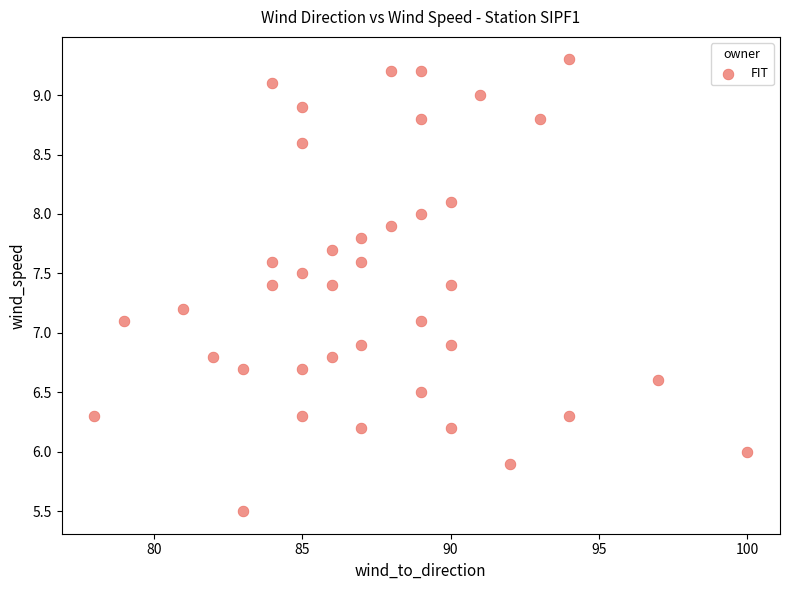

What is the range of X values (max minus min)?

22.0